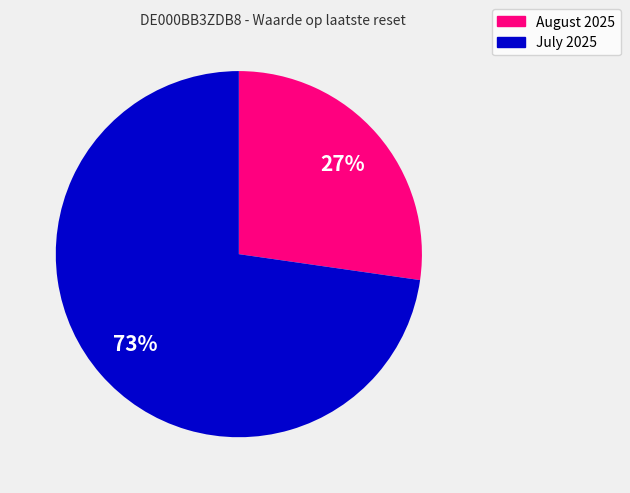

To the nearest percent, what is the average slice percentage?

50%